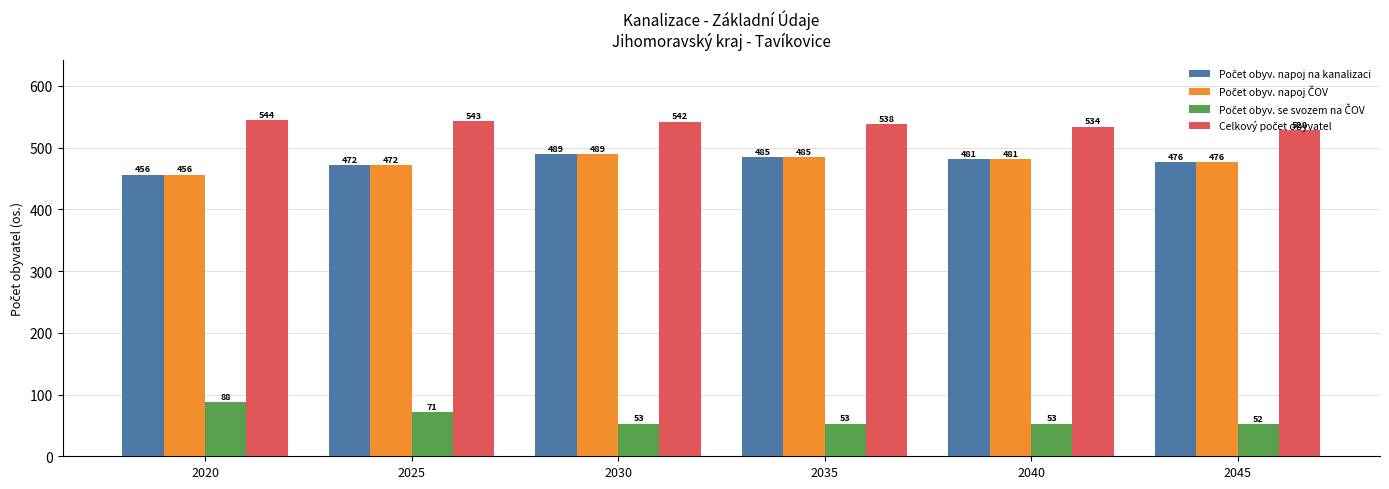

At how many categories does at least one series exceed 148?

6